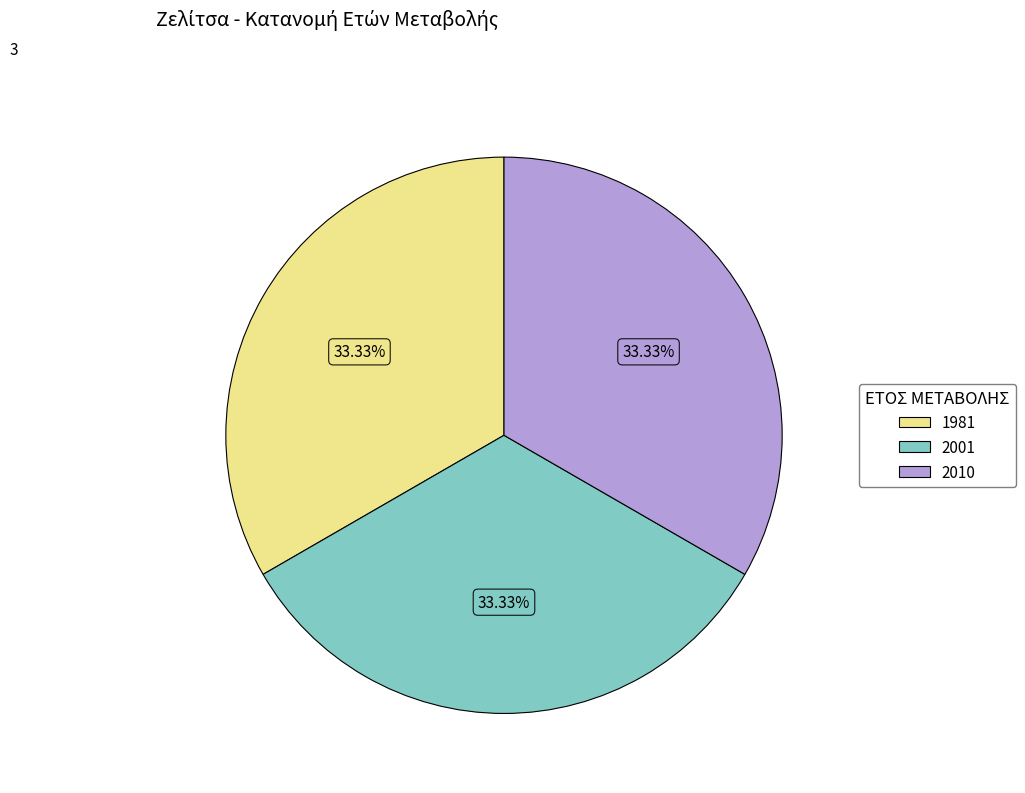

Is there any slice that represents more than half of the pie?

No